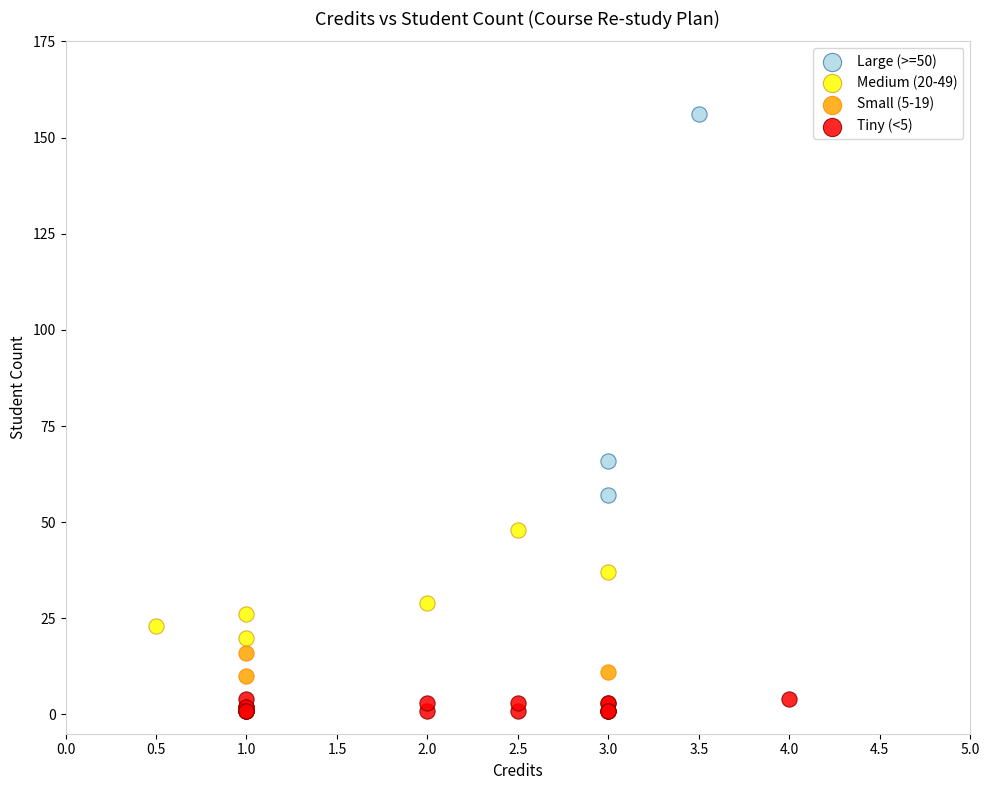

What are all the series names shown in the legend?

Large (>=50), Medium (20-49), Small (5-19), Tiny (<5)